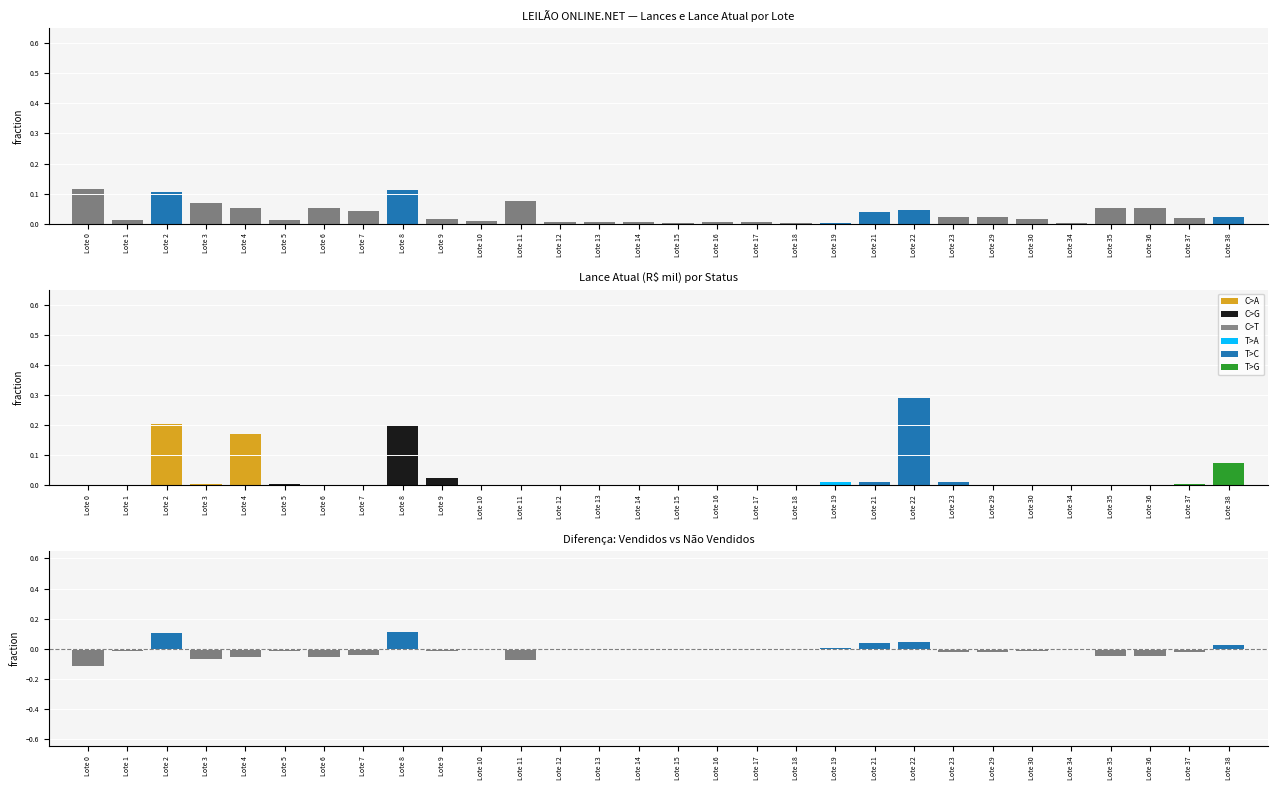

Where is Lances (fração) nearest to the value 0?

Lote 0